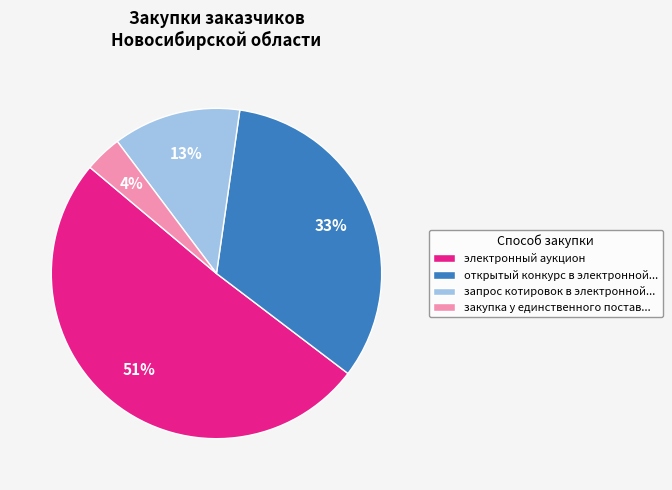

Combined, do закупка у единственного постав... and электронный аукцион account for over 50%?

Yes